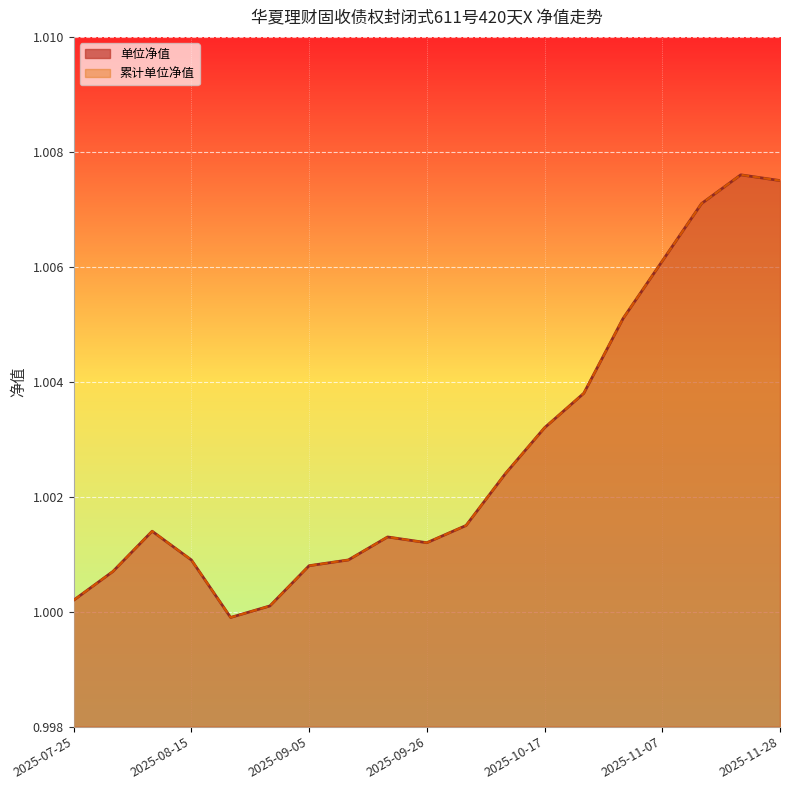

What value does the 累计单位净值 series have at 2025-10-10?

1.0